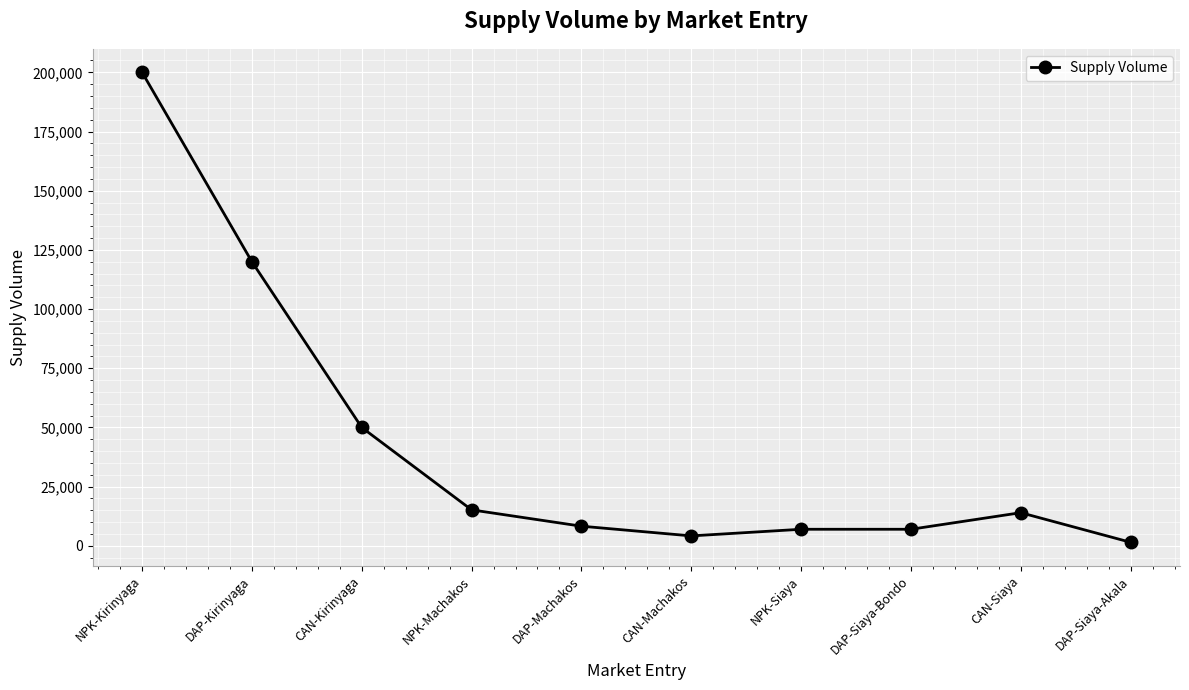

What position from the right is NPK-Siaya?

4